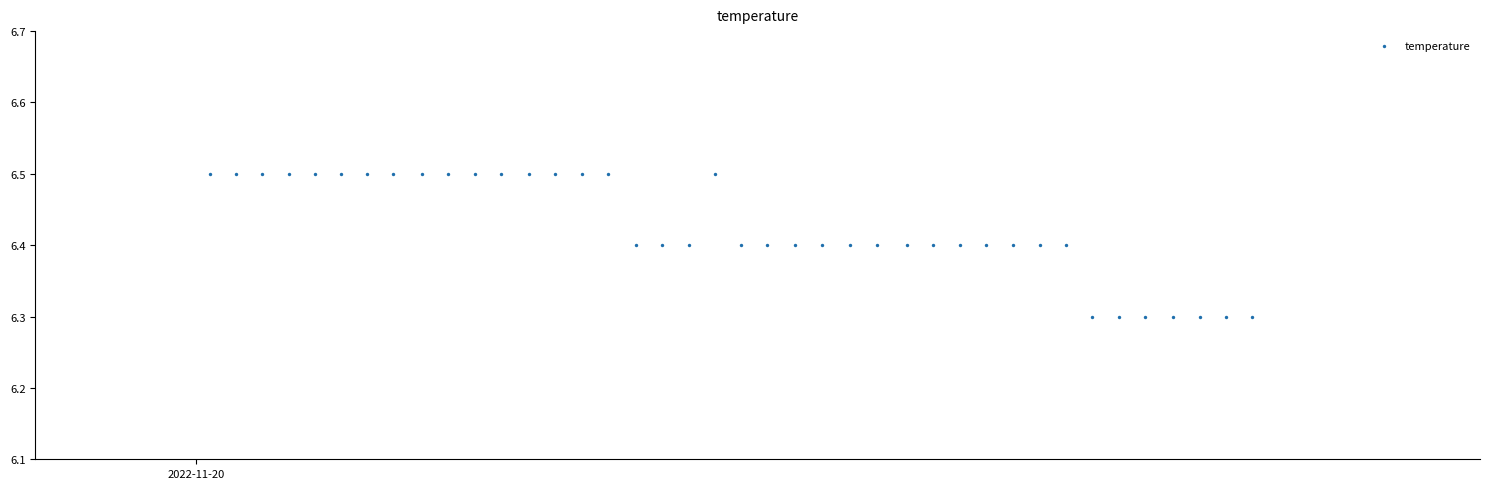

How many points are shown in the scatter plot?

40